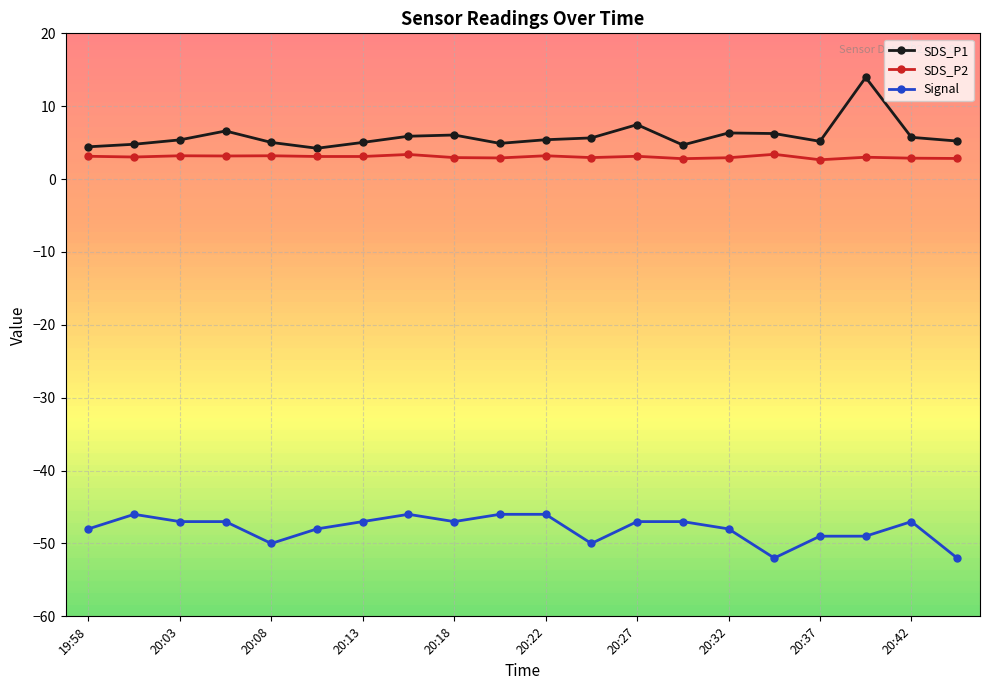

True or false: SDS_P1 has more than 0 interior local peaks.

True